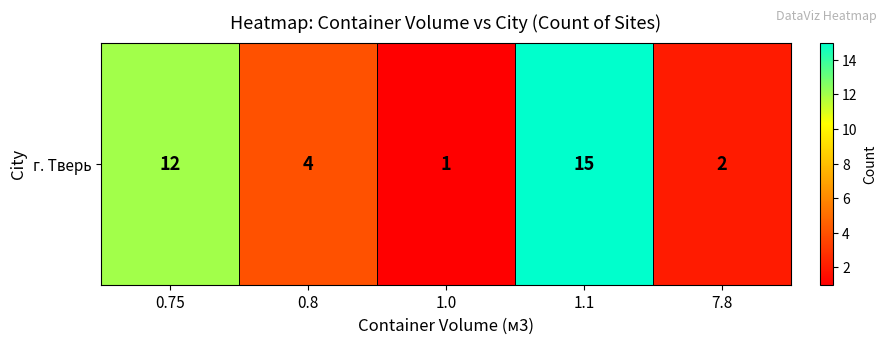

The chart shows a value of 1 at 7.8. True or false?

False